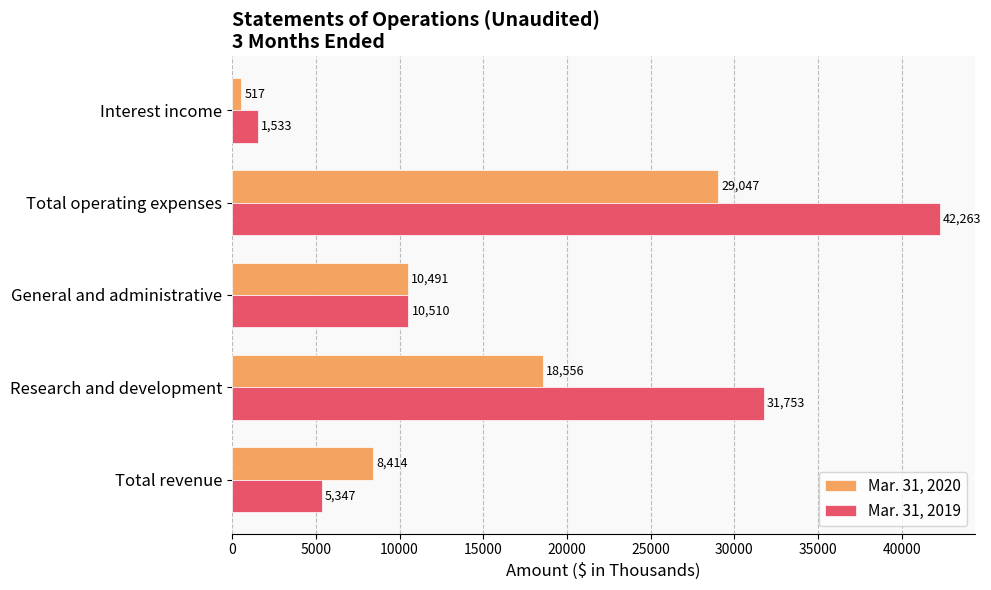

True or false: Mar. 31, 2020 has a value of 29047 at Total operating expenses.

True